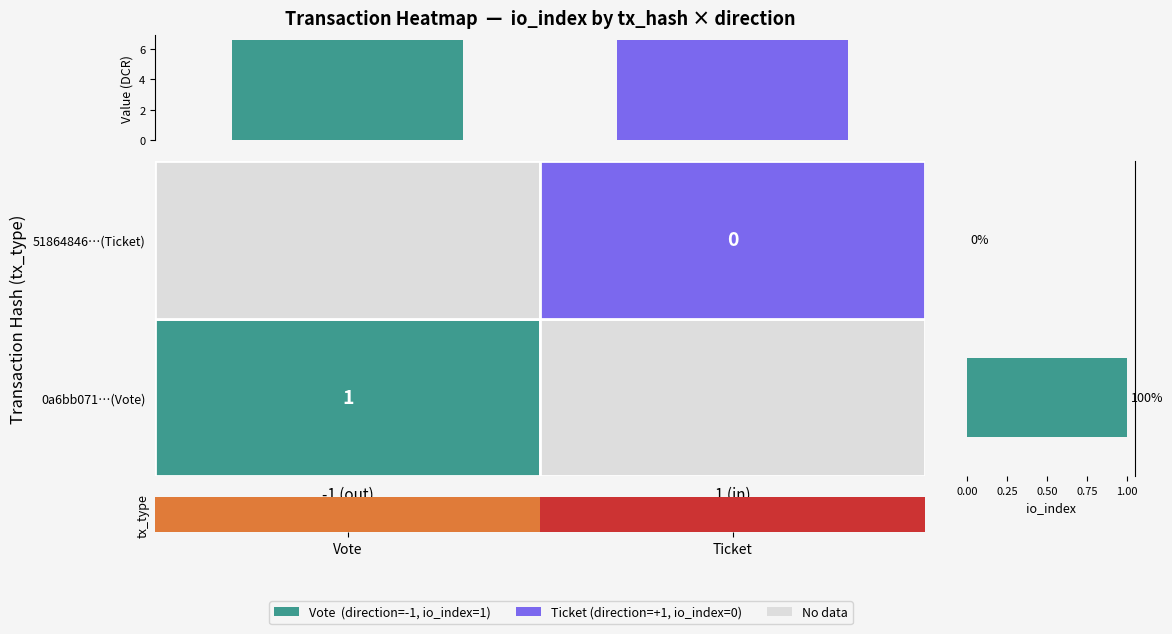

Reading left to right, extract all data points from this chart.

value: 6.6	6.6
io_index: 1.0	0.0